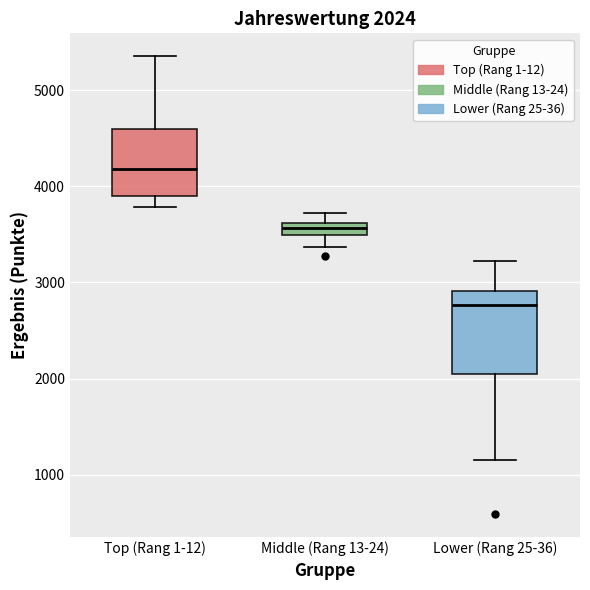

Which box's median line is the lowest?

Lower (Rang 25-36)